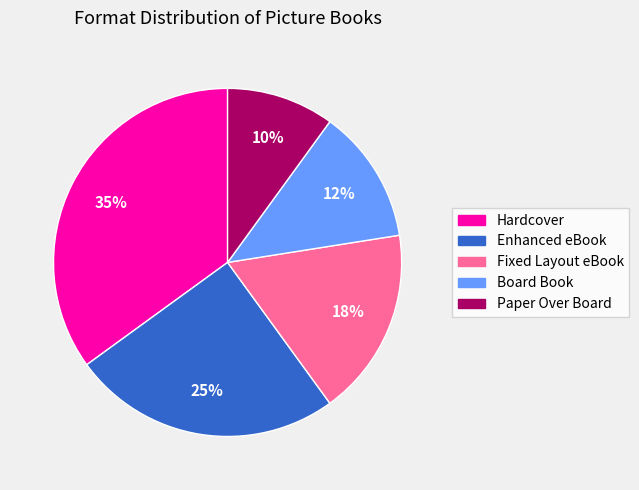

Is Paper Over Board the majority of the pie?

No